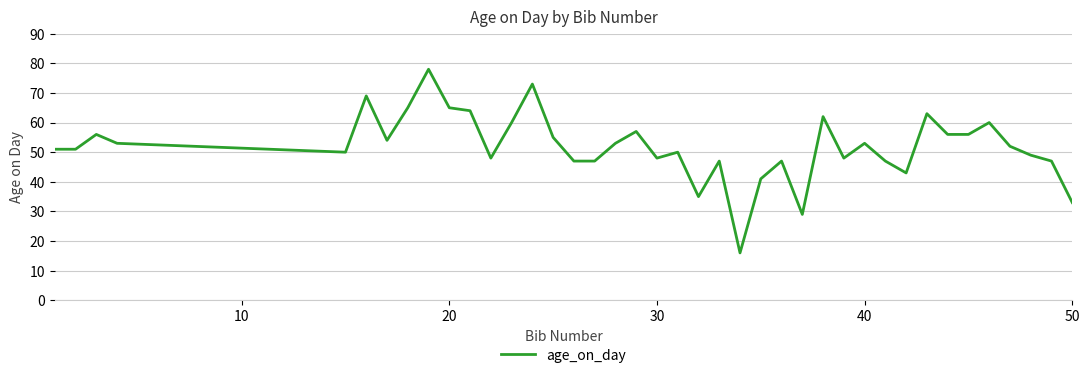

What is the greatest value displayed?

78